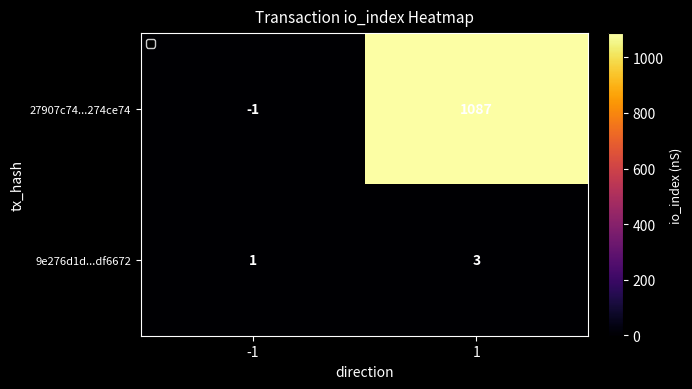

Count the number of categories in the chart.

2